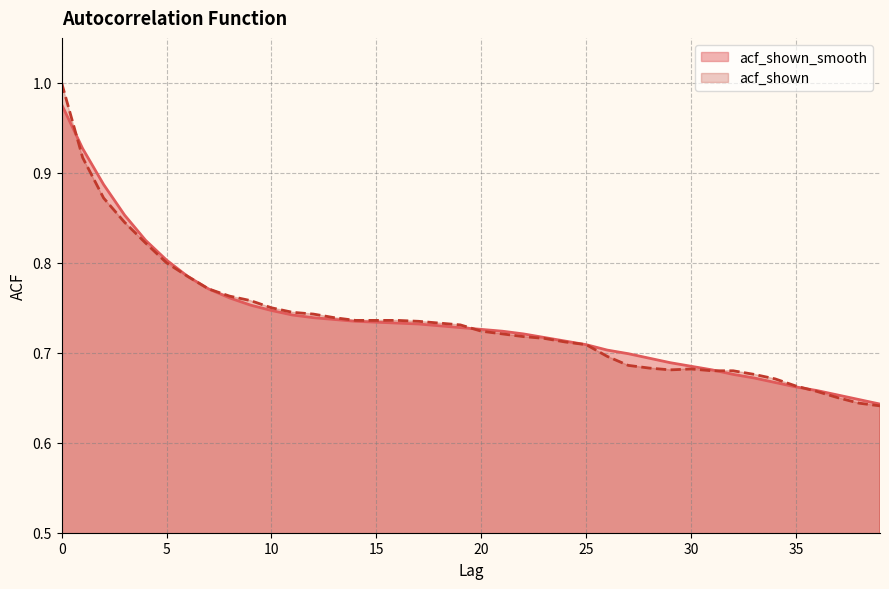

At which category does acf_shown reach its first local peak?

30